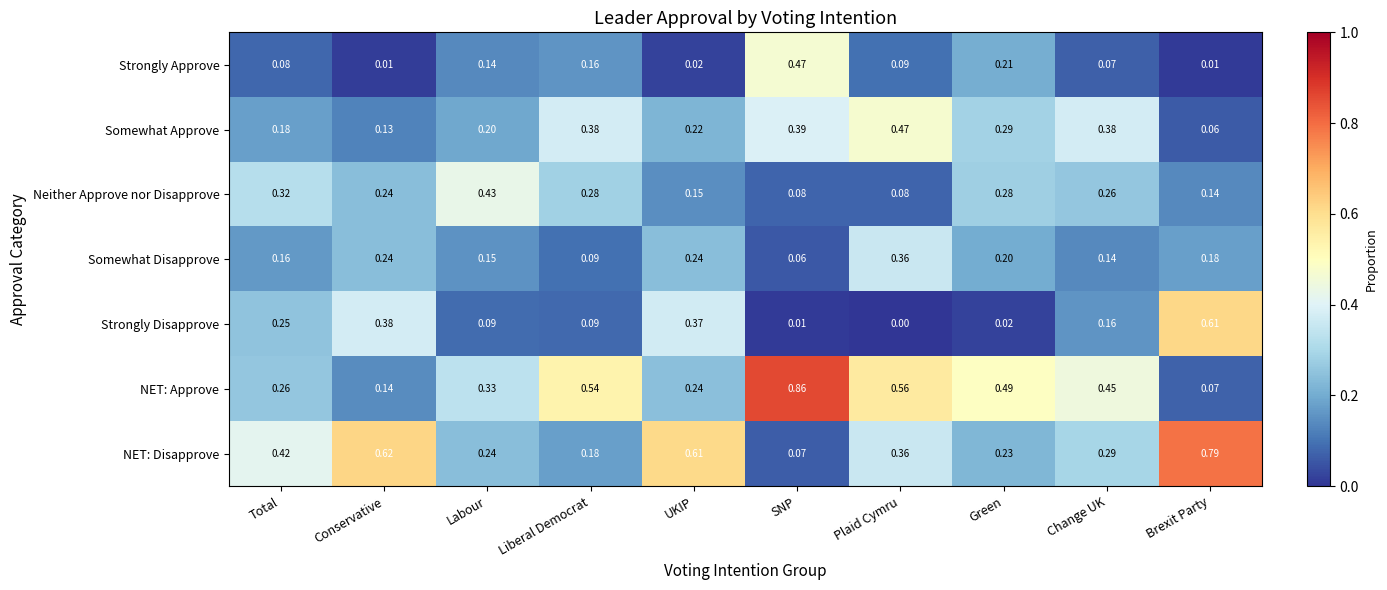

What is the total value across all series at Green?

1.7